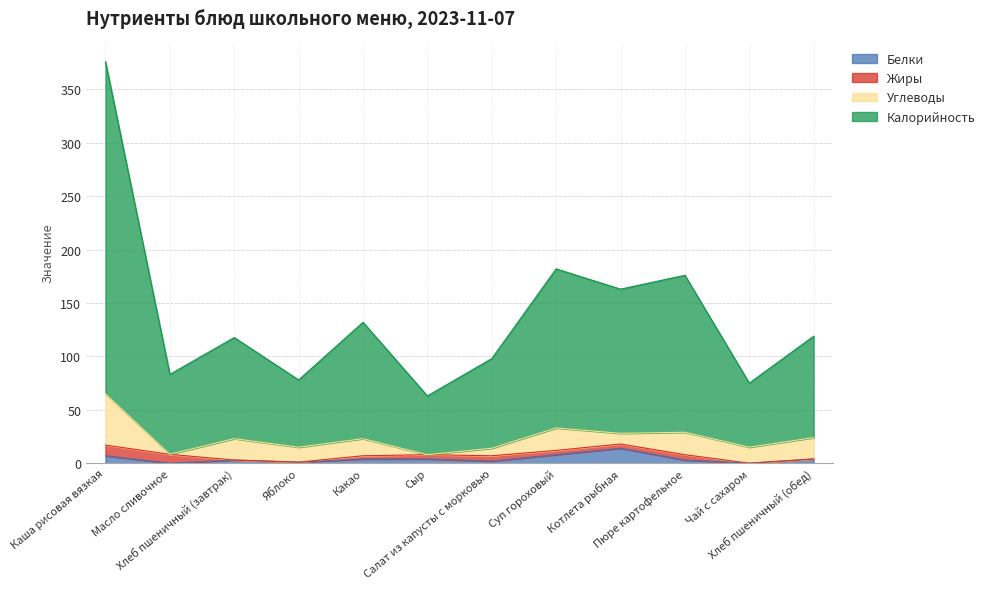

At which category is the sum across all series the highest?

Каша рисовая вязкая